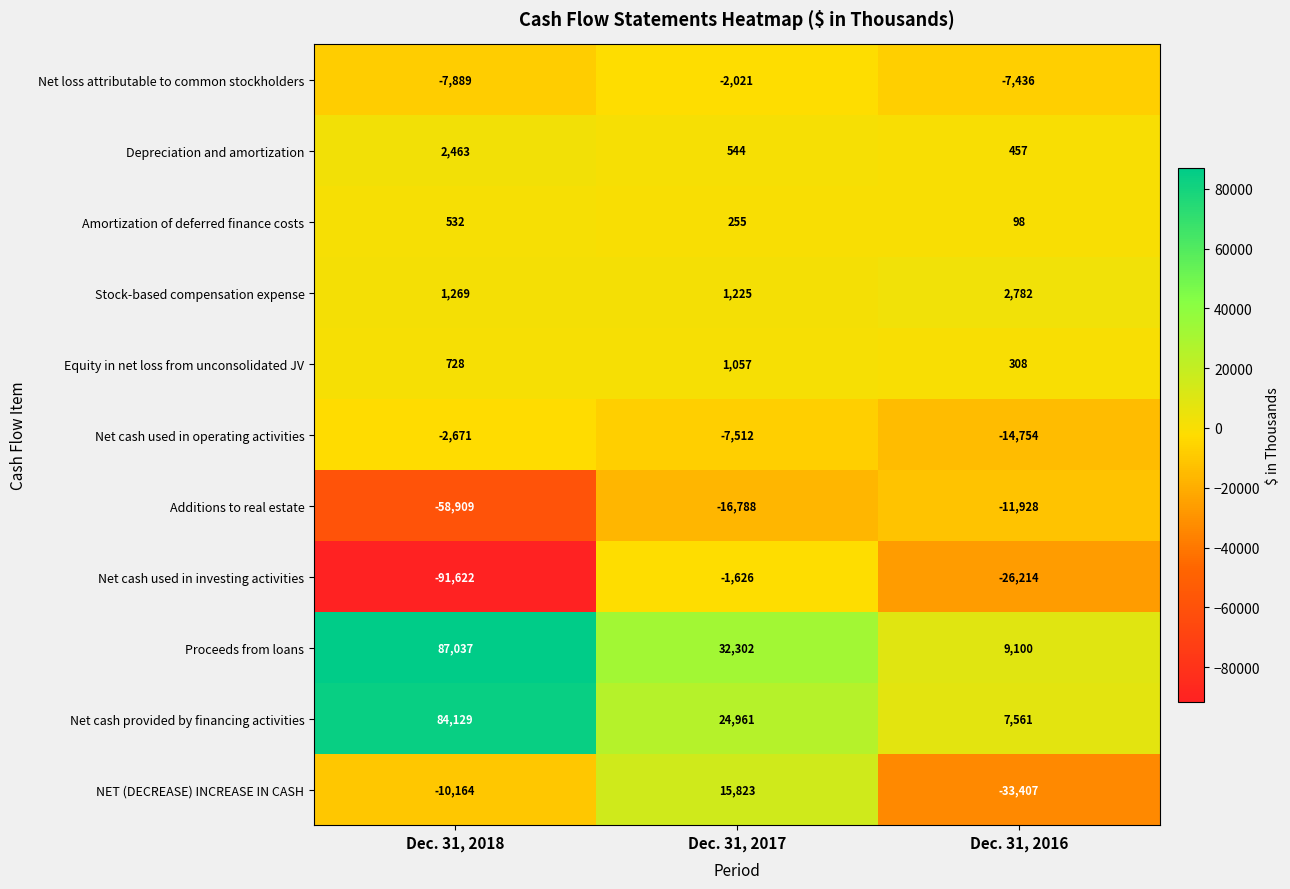

The value of Stock-based compensation expense at Dec. 31, 2016 is 1316. True or false?

False